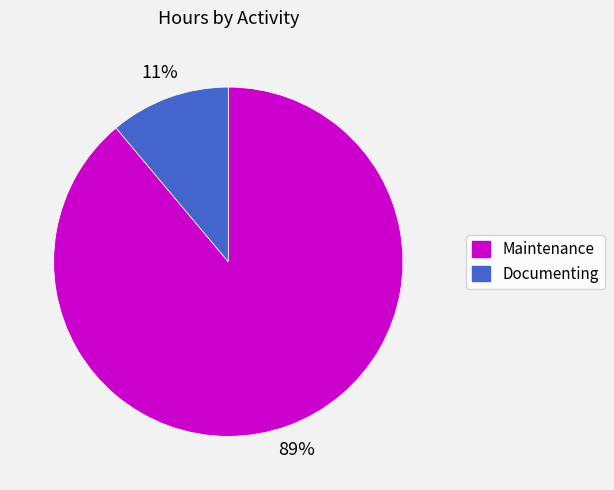

To the nearest percent, what is the difference between the Maintenance and Documenting slice percentages?

78%